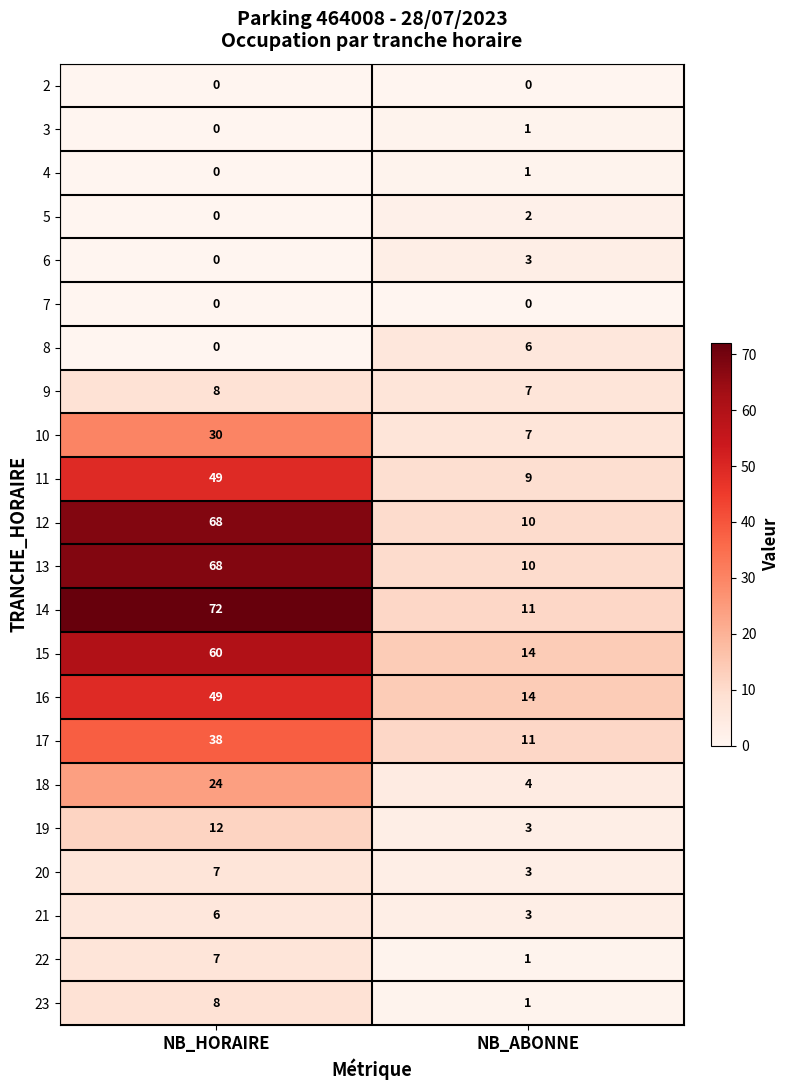

What is the approximate value of 23 at NB_HORAIRE?

8